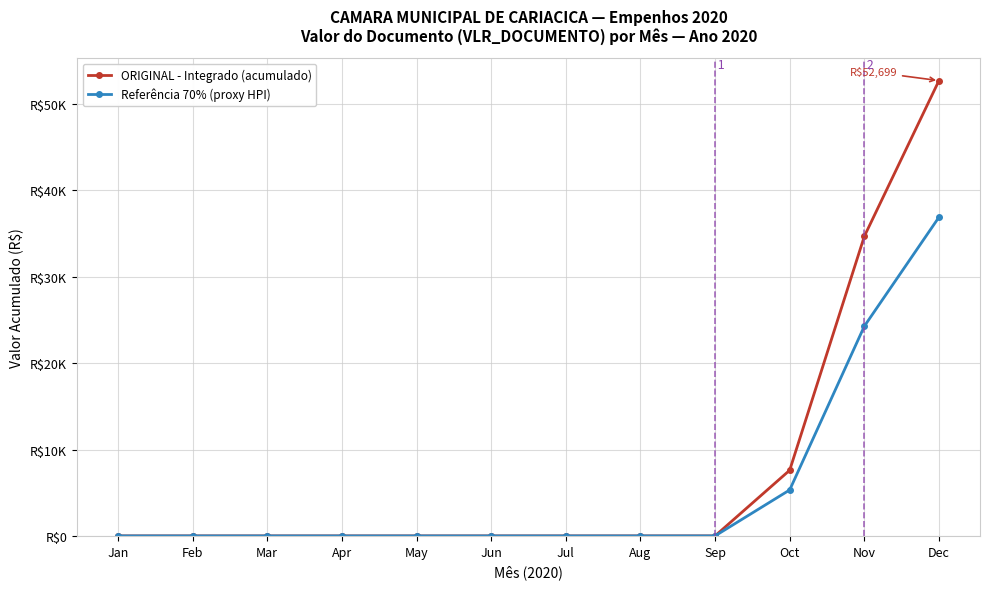

Reading right to left, what are all the values shown in this chart?

ORIGINAL - Integrado (acumulado): 52699.4	34673.4	7600.2	0.0	0.0	0.0	0.0	0.0	0.0	0.0	0.0	0.0
Referência 70% (proxy HPI): 36889.6	24271.4	5320.2	0.0	0.0	0.0	0.0	0.0	0.0	0.0	0.0	0.0